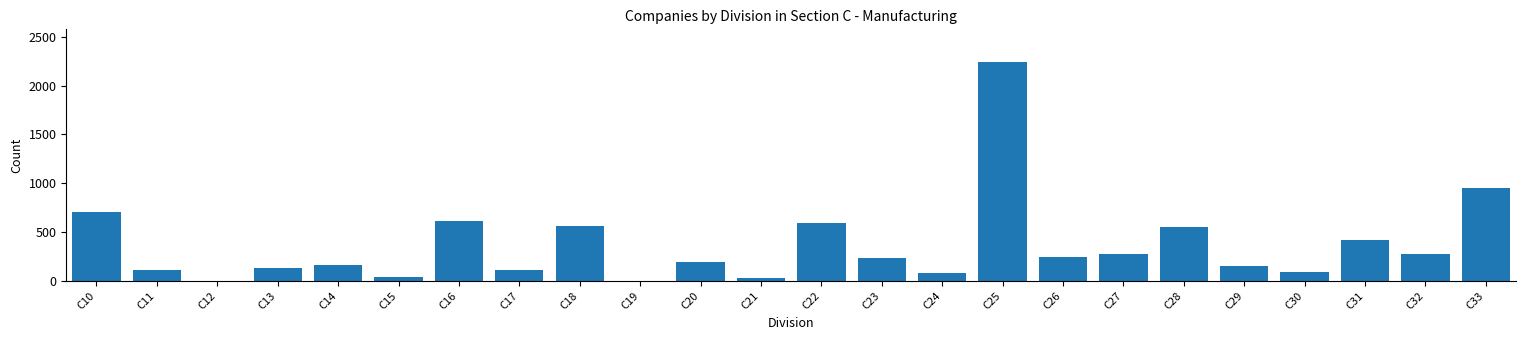

Between C20 and C13, which is larger?

C20